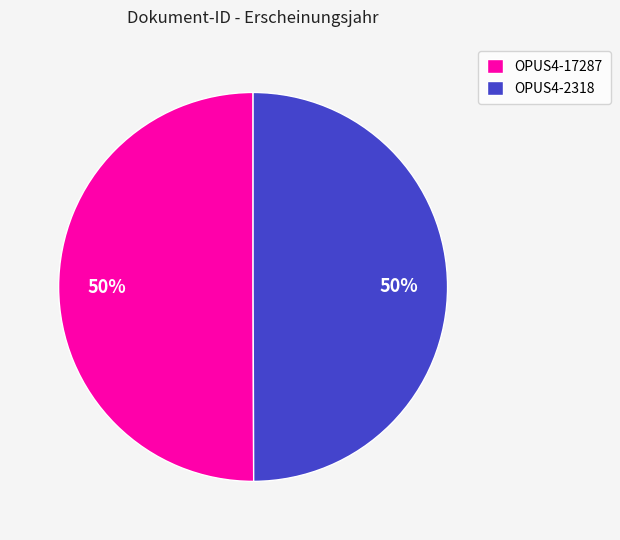

Approximately how many times larger is the value at OPUS4-2318 compared to OPUS4-17287?

1.0